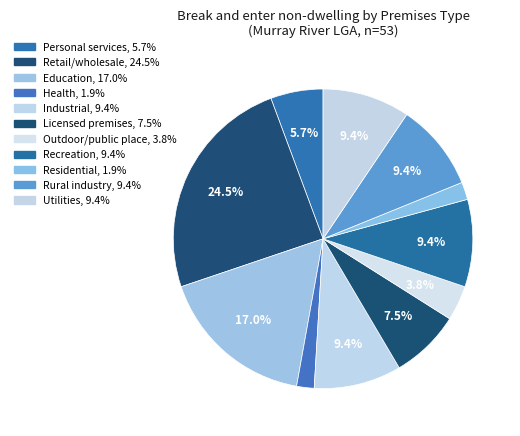

What is the largest slice in the pie chart?

Retail/wholesale